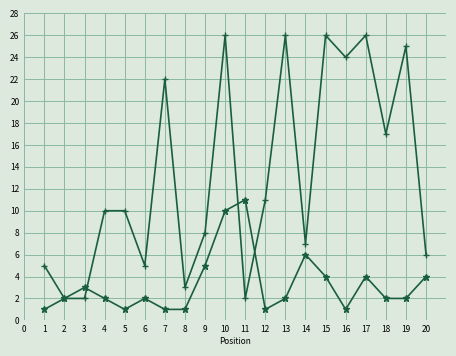

At which category is the sum across all series the highest?

10